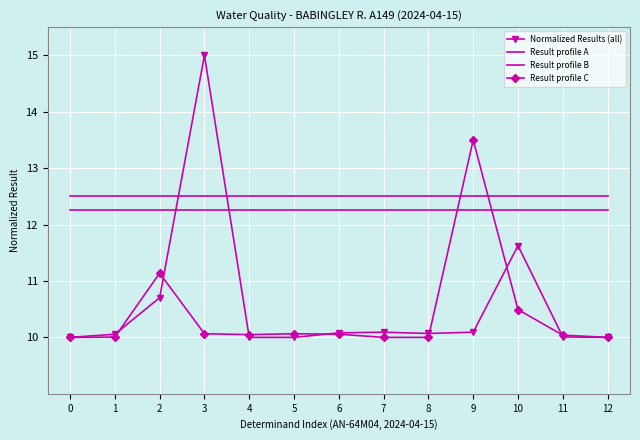

At which label does Normalized Results (all) reach its peak?

3